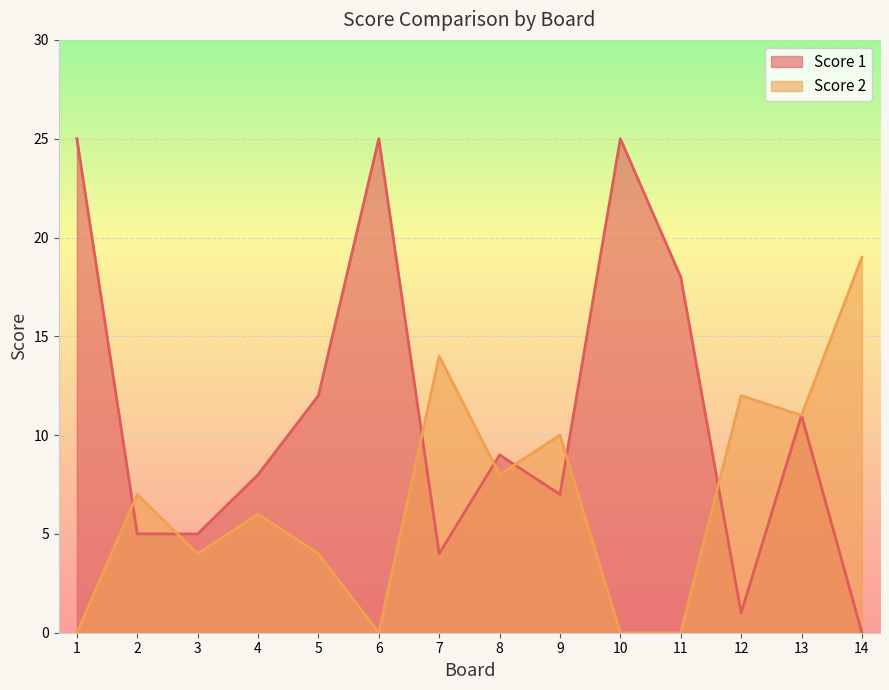

Does the chart display data point markers on the line(s)?

No